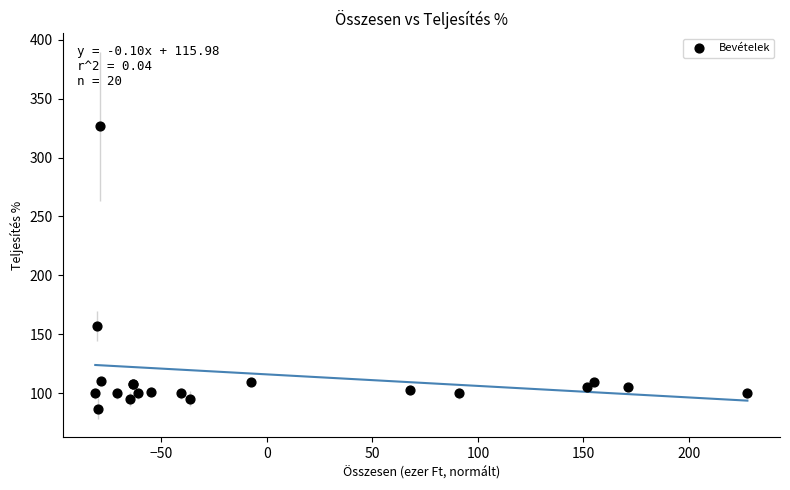

What Y value in the scatter plot is closest to 206?

157.1